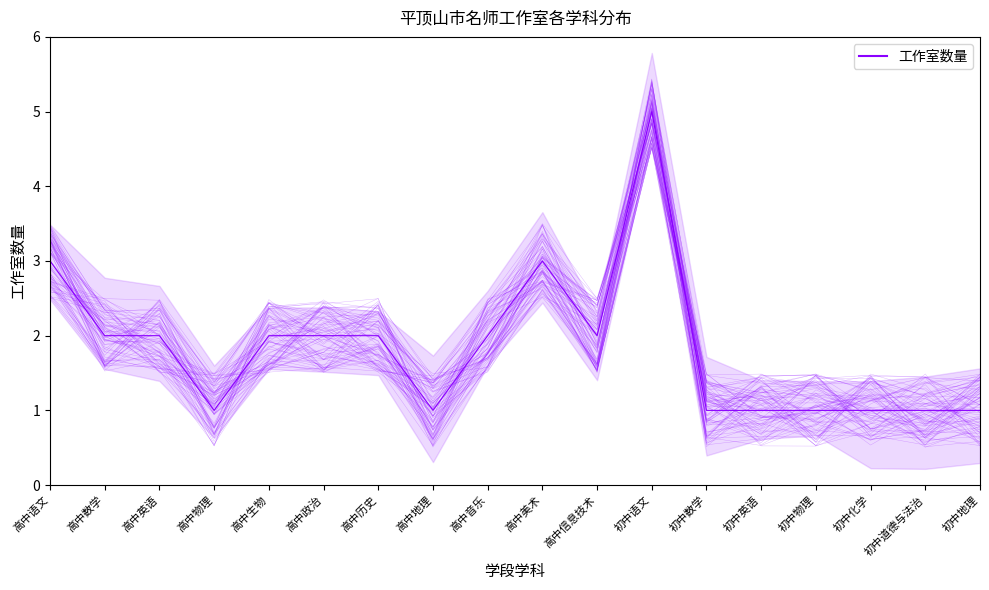

At which category does the chart reach its peak across all series?

初中语文